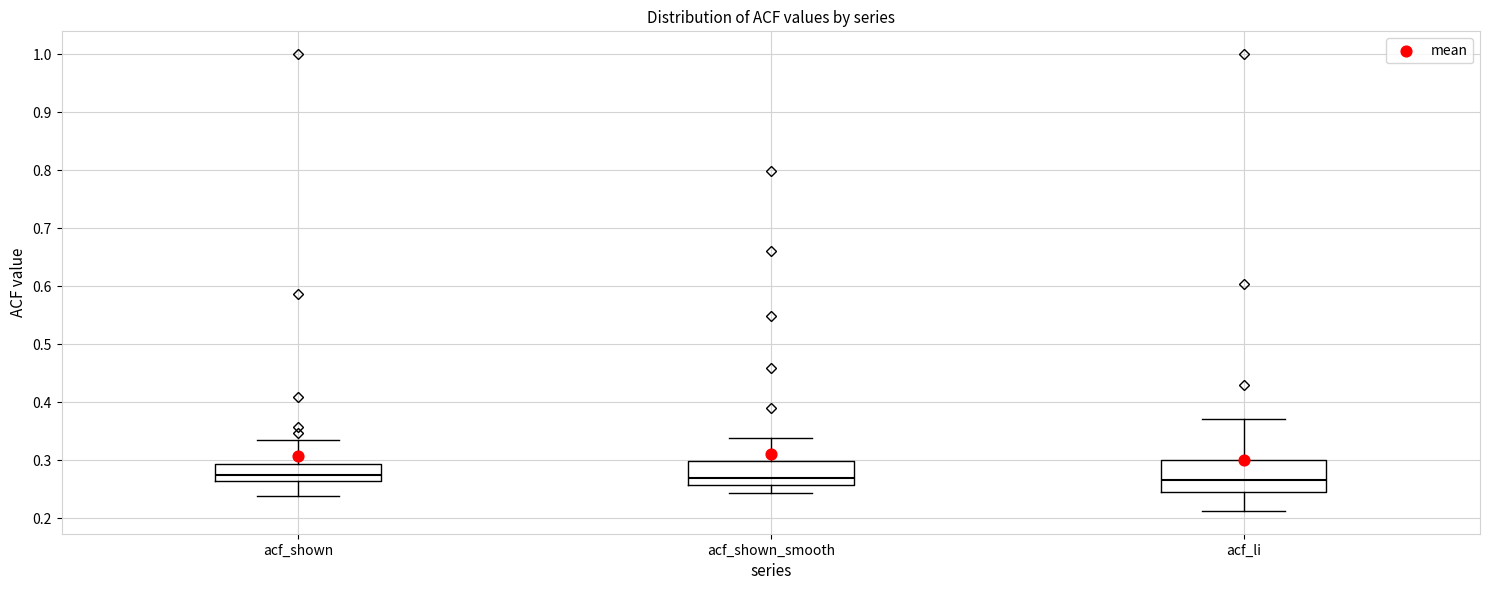

Where does the upper whisker of the box for acf_li end on the y-axis? The values are not printed on the chart, so give them approximately, as read against the axis.

0.37